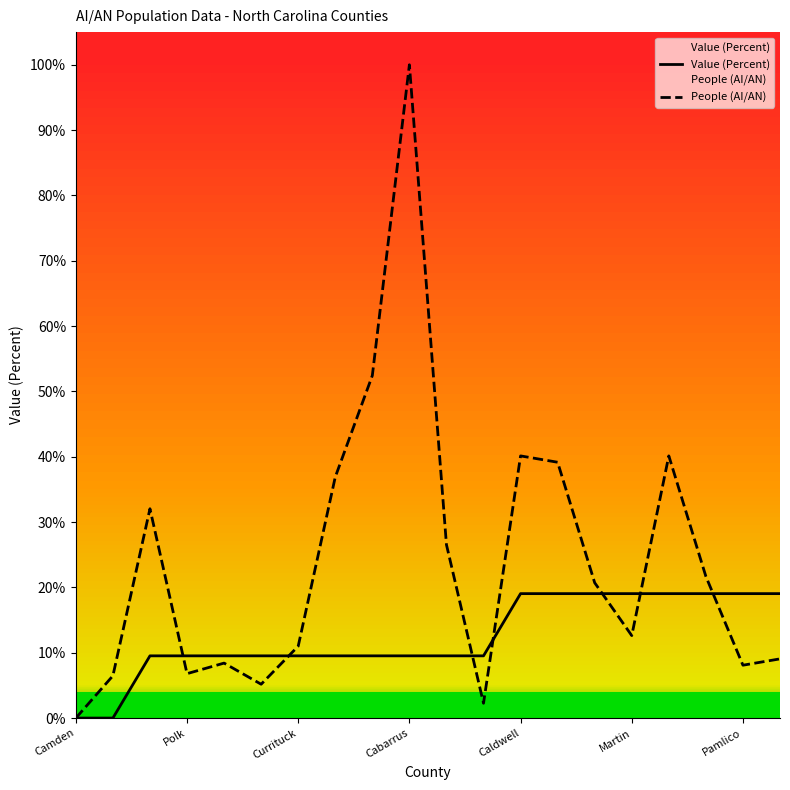

Which series has the widest spread of values?

People (AI/AN)